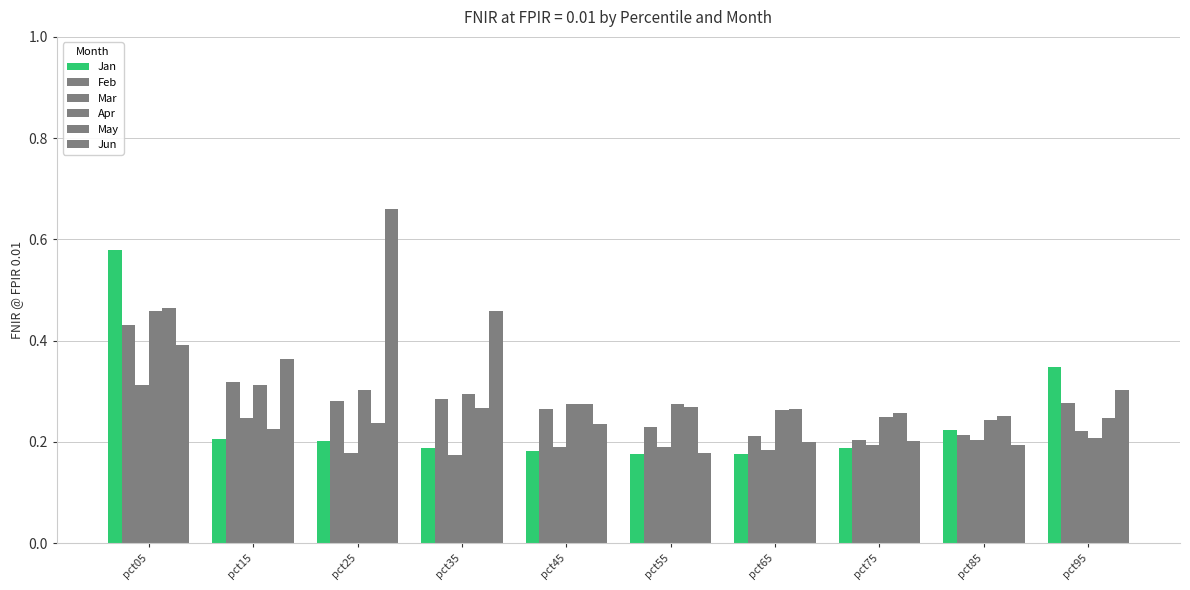

Count the number of data series in this chart.

6